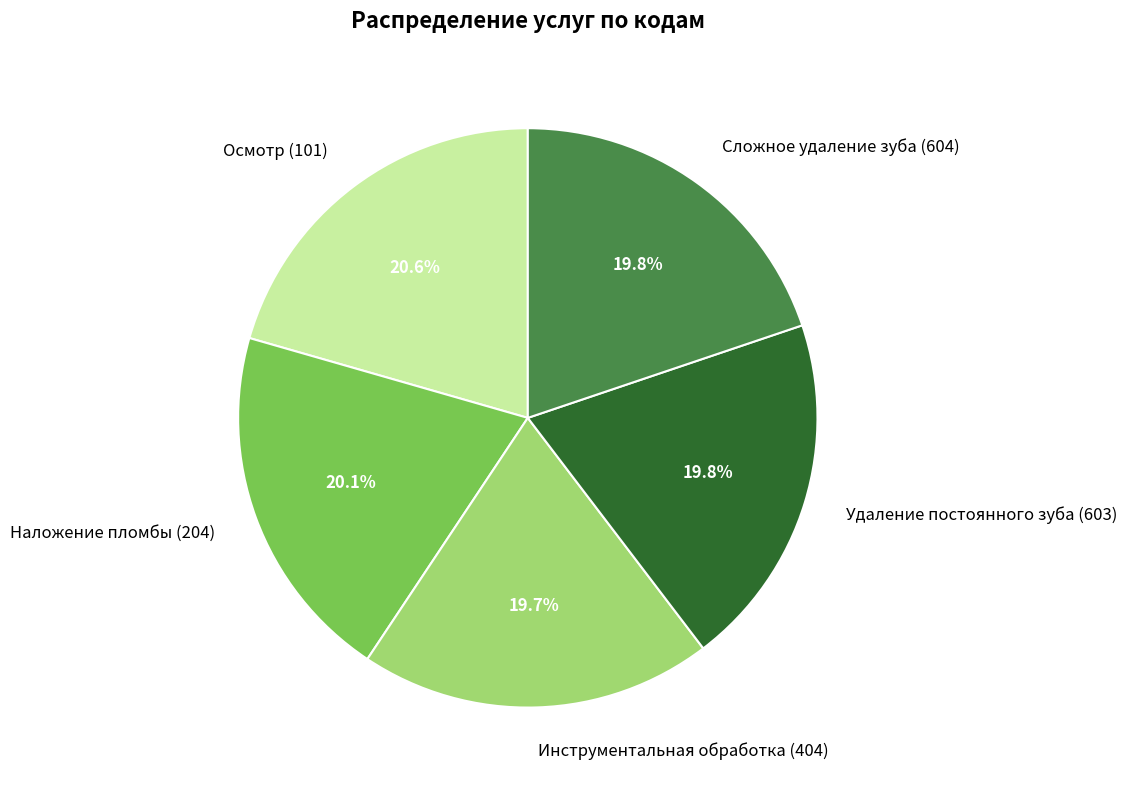

Approximately how many times larger is the value at Наложение пломбы (204) compared to Удаление постоянного зуба (603)?

1.0